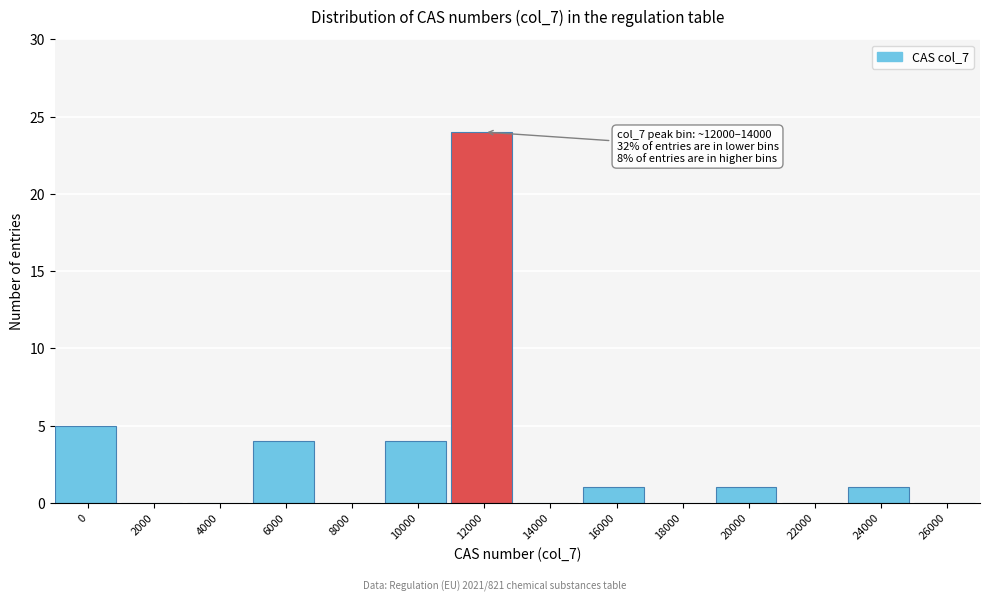

Reading right to left, list all the values displayed in this chart.

26000=0	24000=1	22000=0	20000=1	18000=0	16000=1	14000=0	12000=24	10000=4	8000=0	6000=4	4000=0	2000=0	0=5